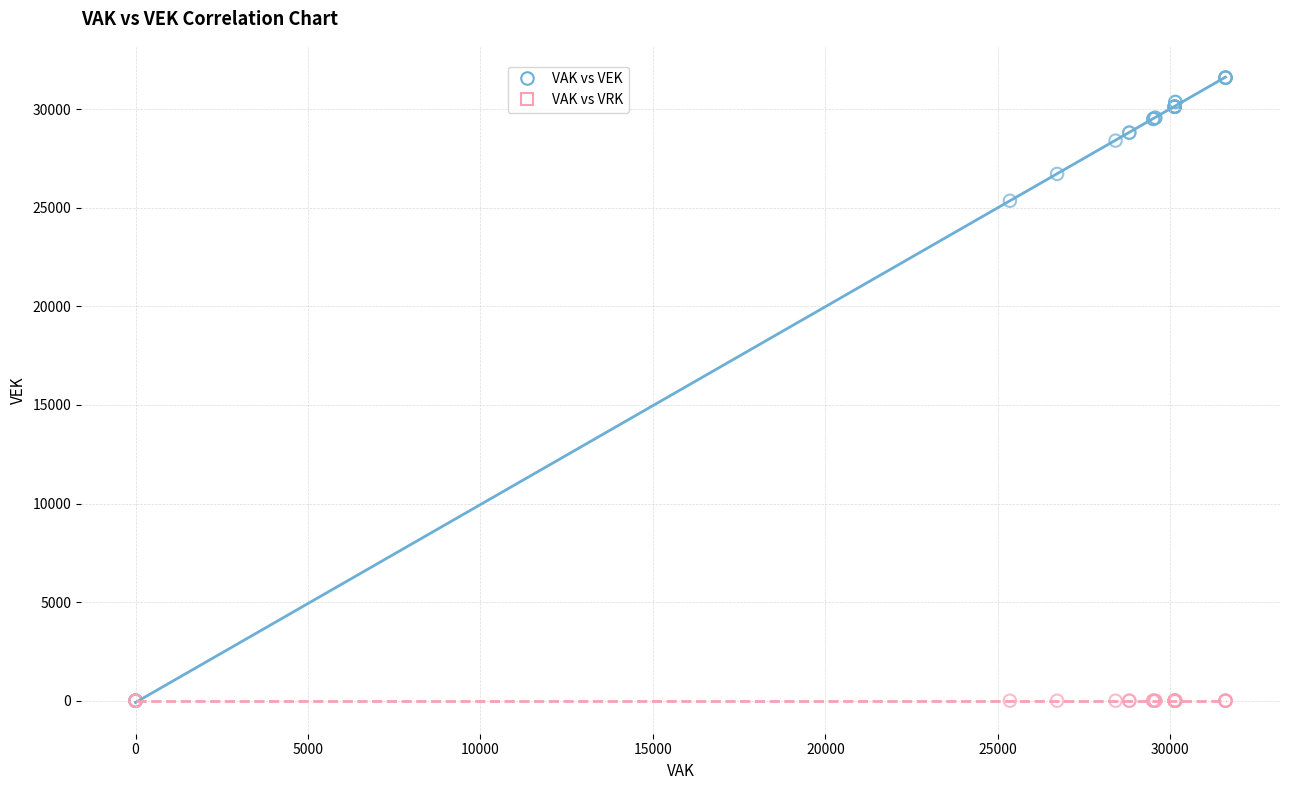

Across all series, what Y value is closest to 15801?

25358